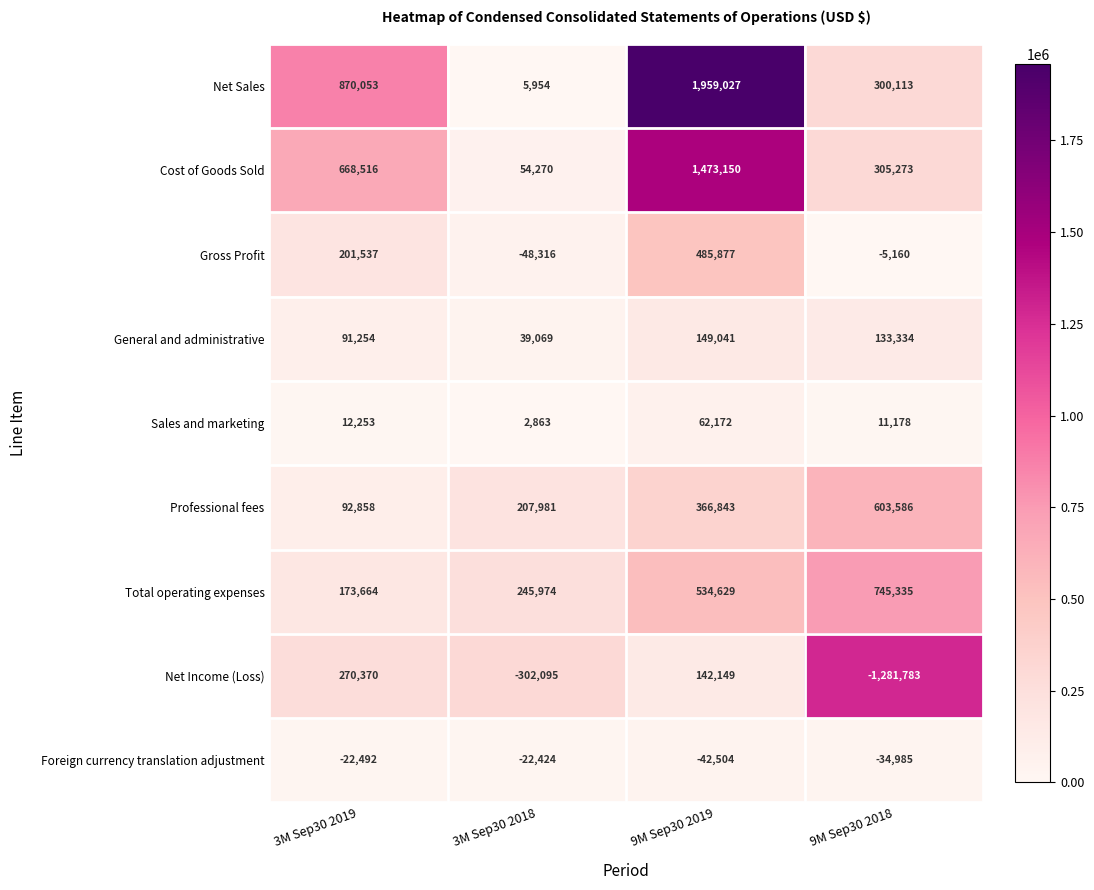

How many data points does each series have?

4